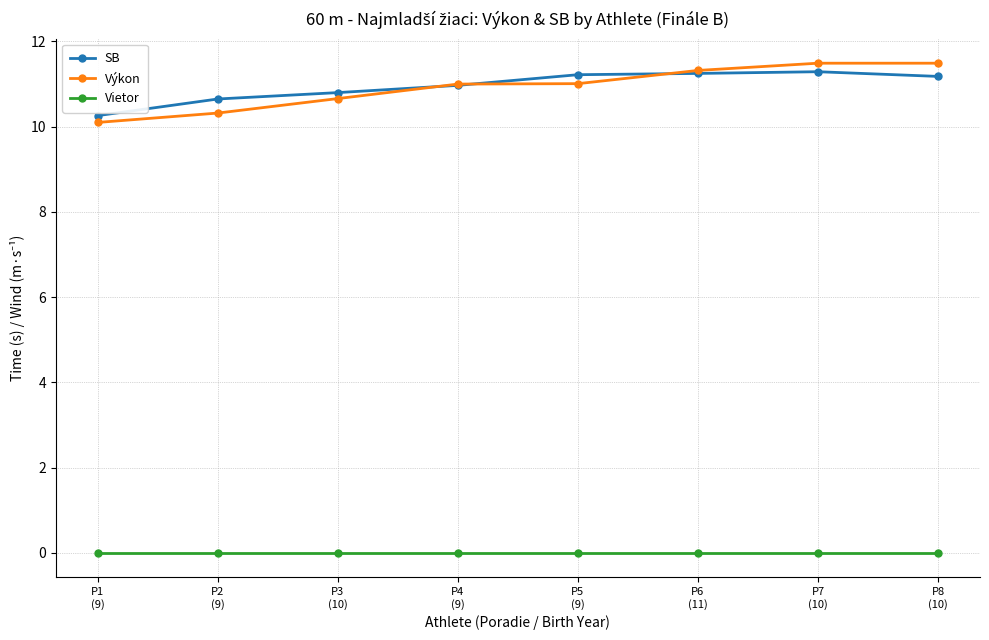

At how many categories does at least one series exceed 5?

8